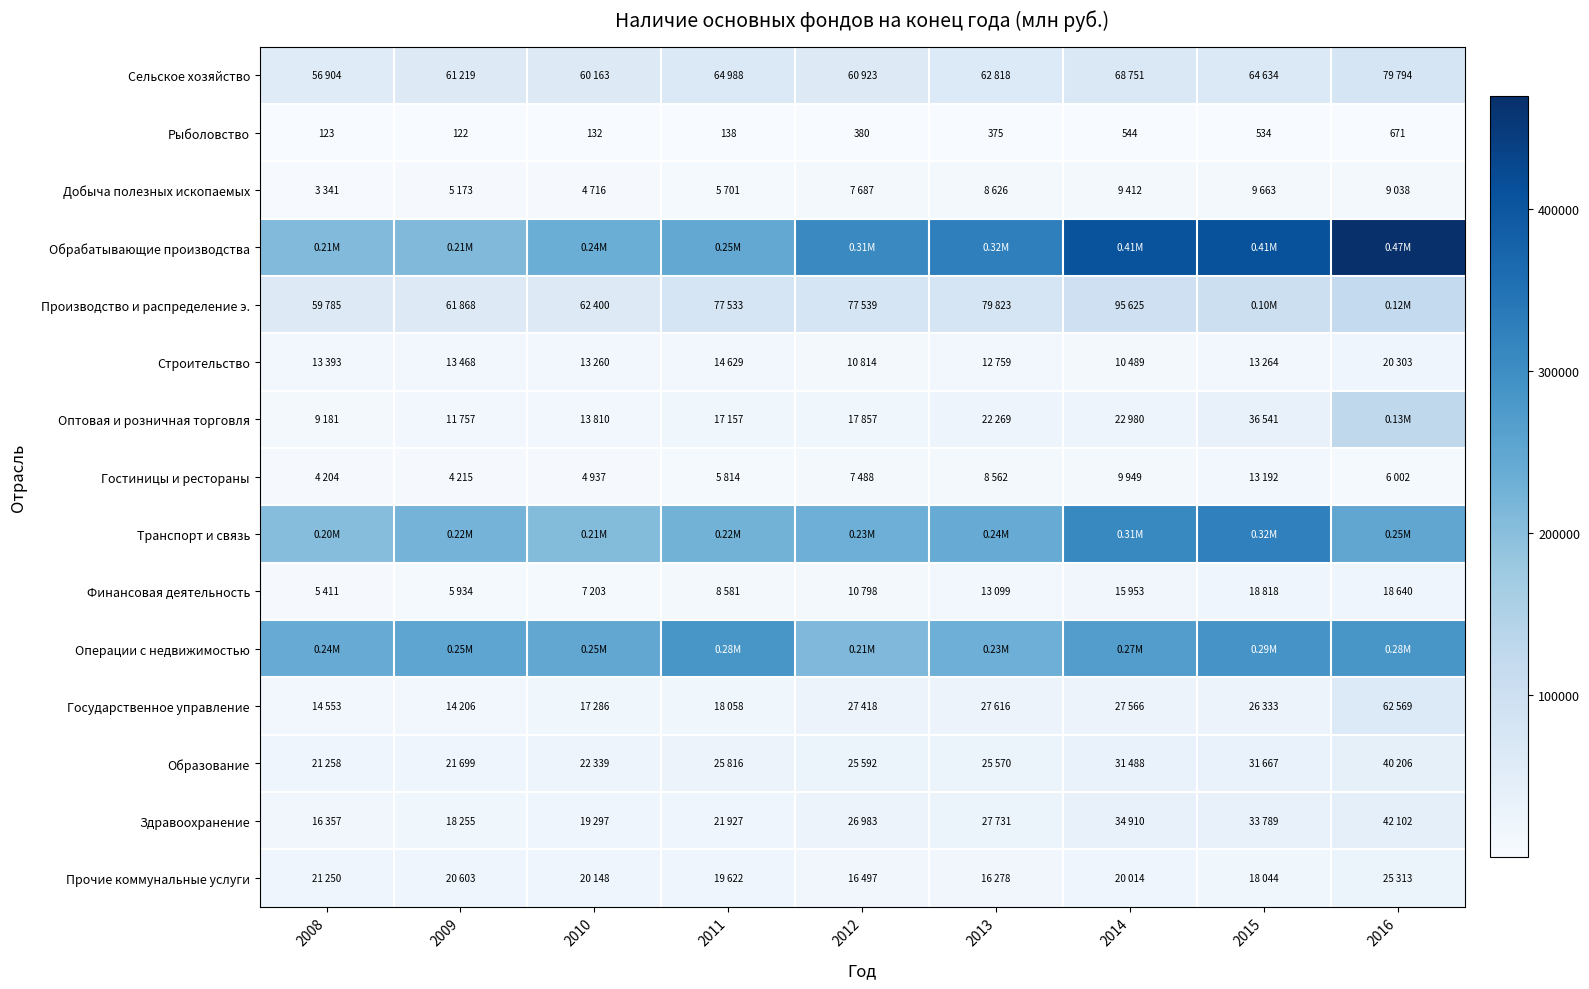

The Прочие коммунальные услуги series shows 16497 at 2012. True or false?

True